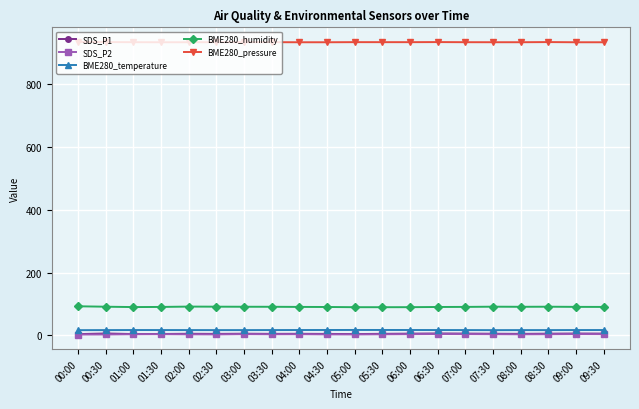

What is the maximum value for BME280_humidity?

92.7